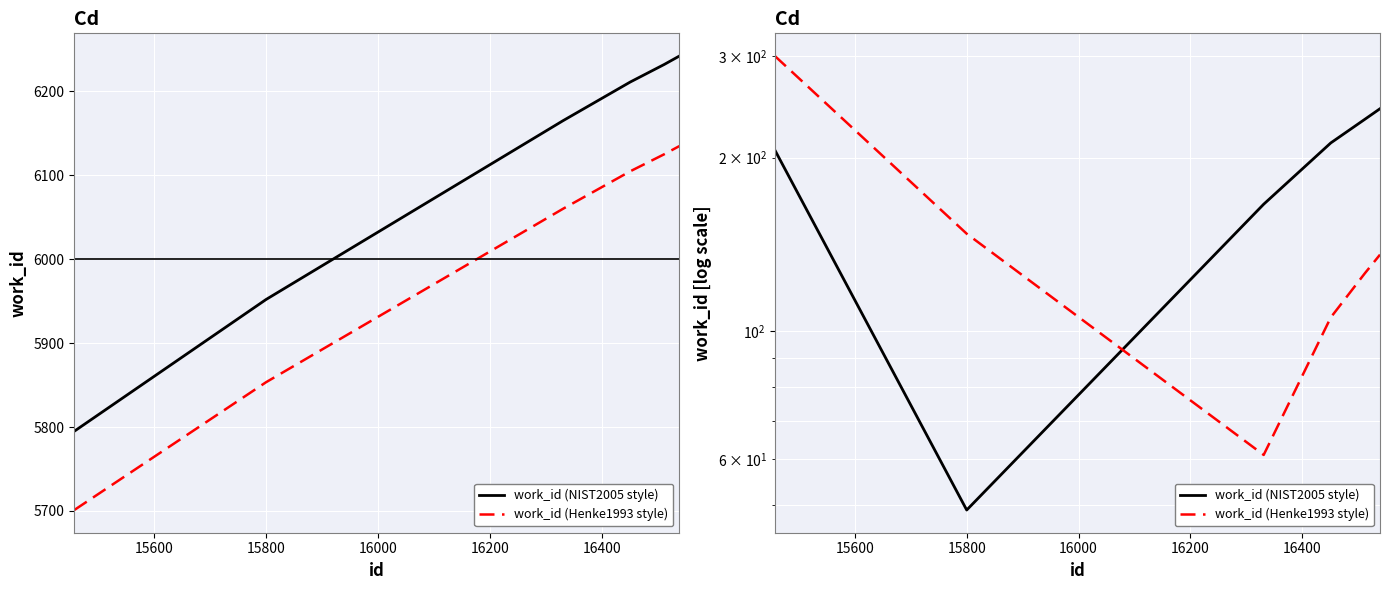

At how many categories does at least one series exceed 112?

6